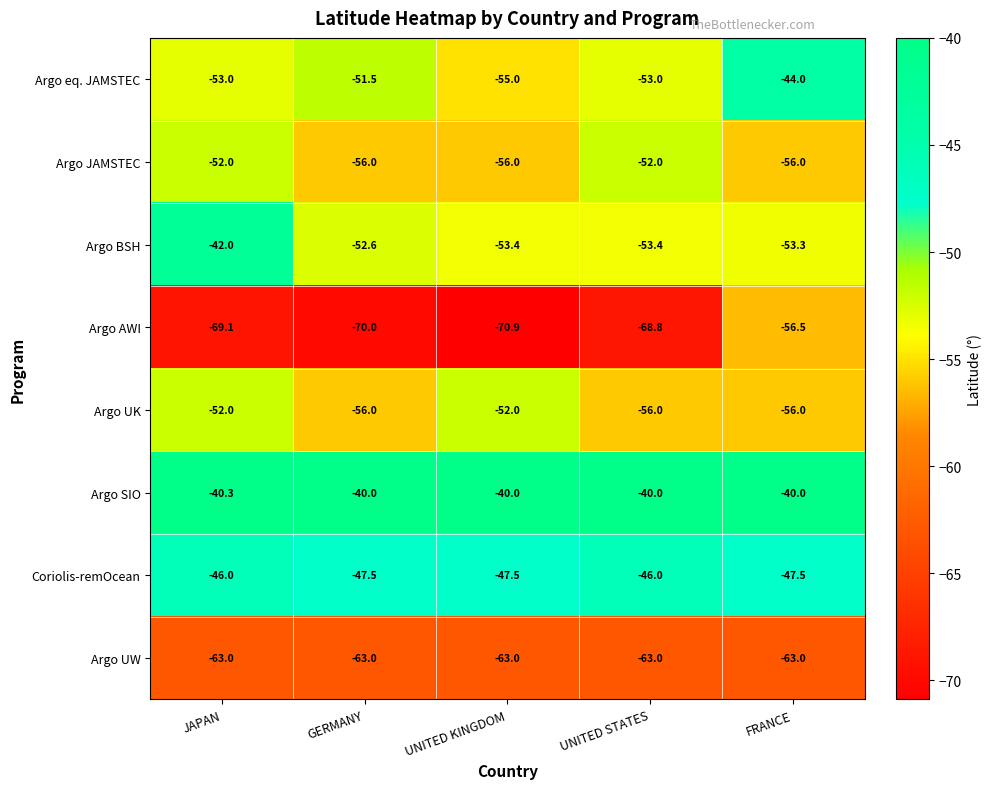

Which series changed the most between JAPAN and FRANCE?

Argo AWI